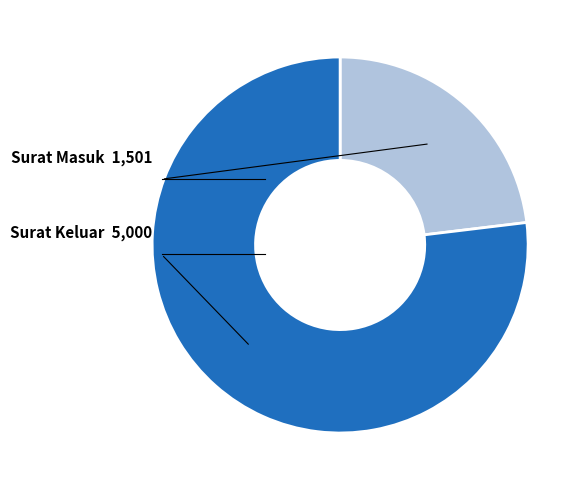

Is it true that Surat Masuk is 9% of the pie?

False